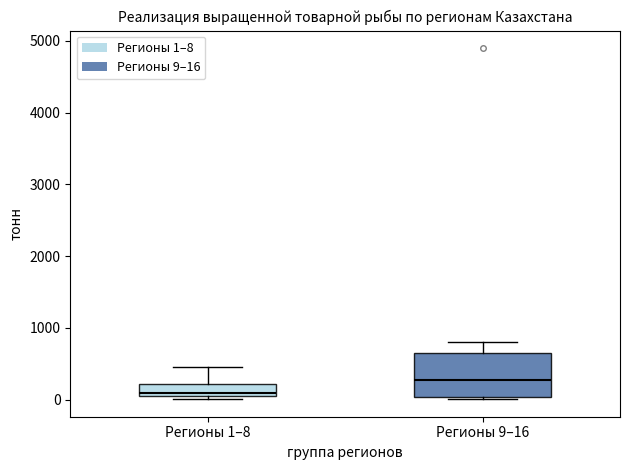

Reading left to right, read every box against the y-axis: the position of its median line, the range the box covers, and the ends of its whiskers. The values are not printed on the chart, so give them approximately, as read against the axis.

Регионы 1–8: median 100, box 0 to 200, whiskers 0 (just below the box's lower edge) to 500
Регионы 9–16: median 300, box 0 to 700, whiskers 0 (just below the box's lower edge) to 800